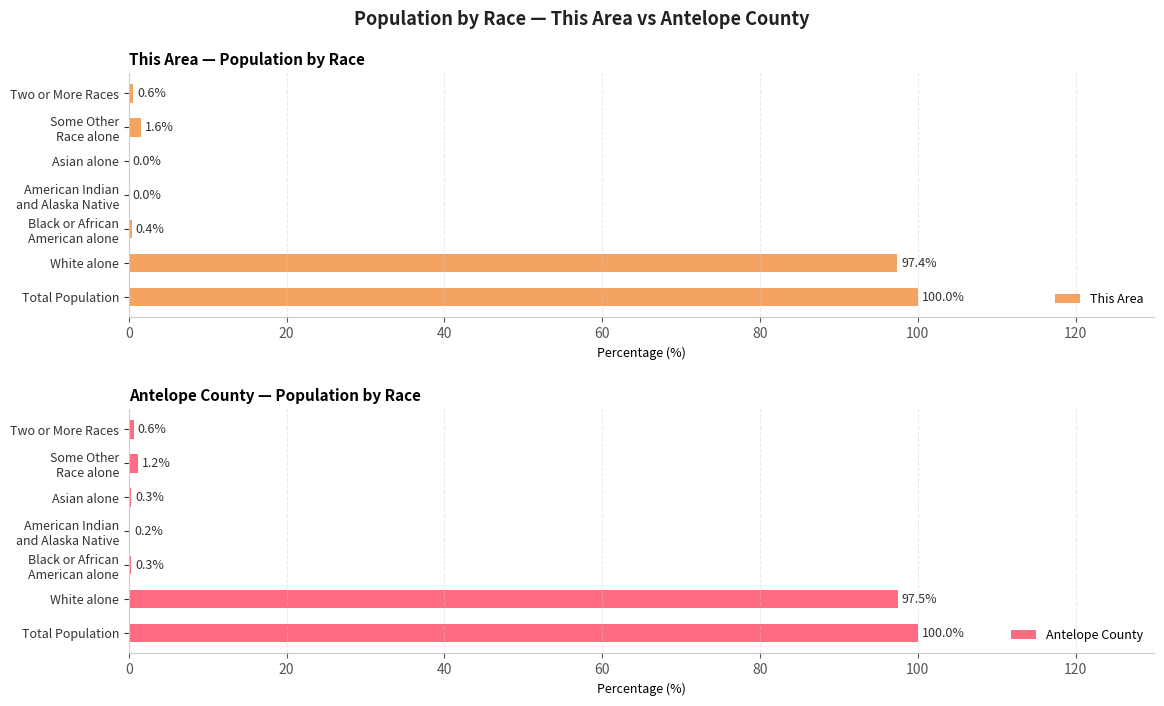

At which label is This Area closest to 50?

White alone